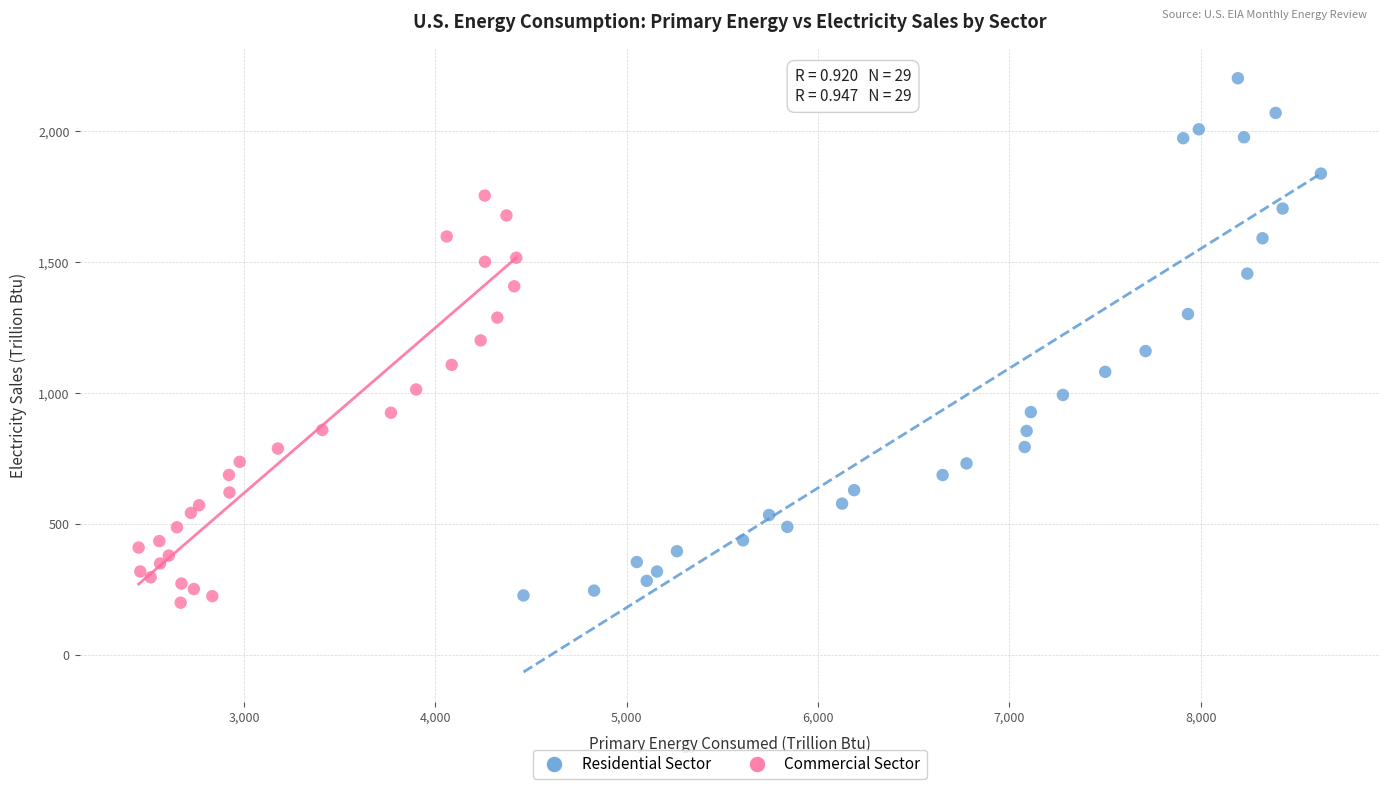

Which series reaches the maximum Y coordinate?

Residential Sector